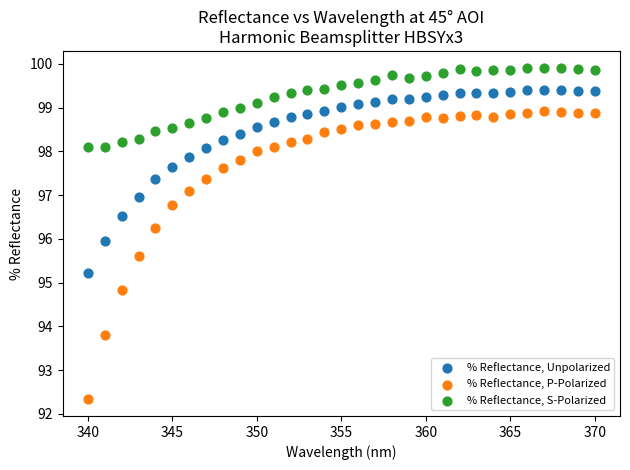

Across all data points, what is the range of Y values (max minus min)?

7.6